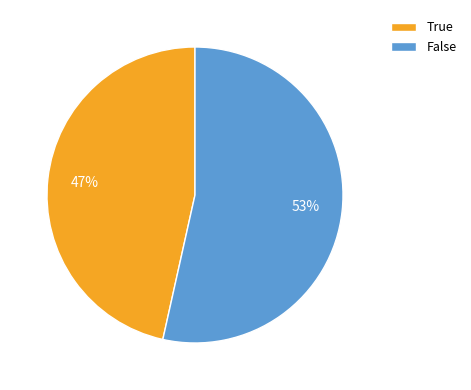

True or false: False accounts for 63% of the total.

False